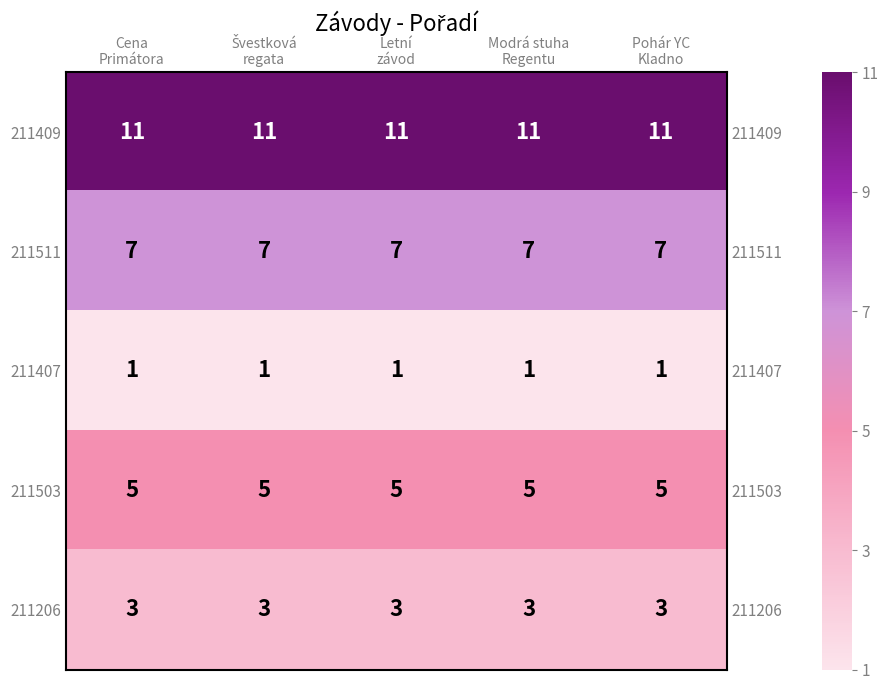

Between Švestková regata and Letní závod, which series saw the biggest shift?

211409